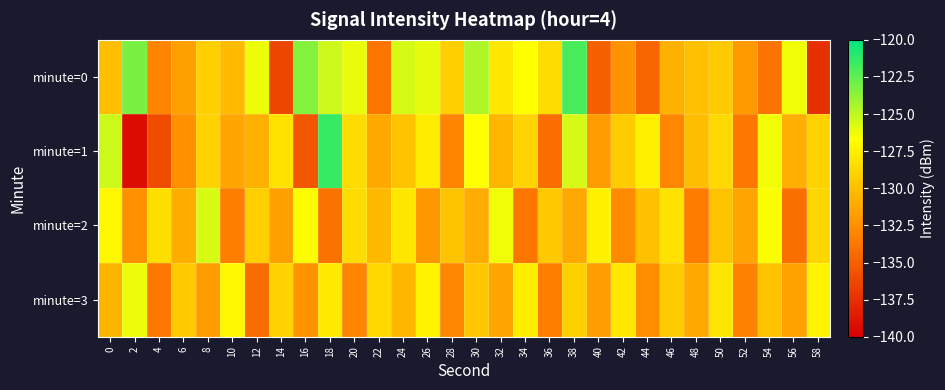

Which series has the largest range (max minus min)?

minute=1